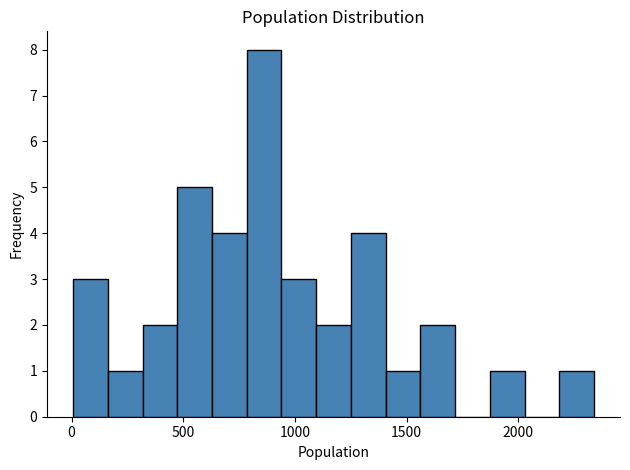

Read against the x-axis, roughly where is the centre of the tallest bar?

850